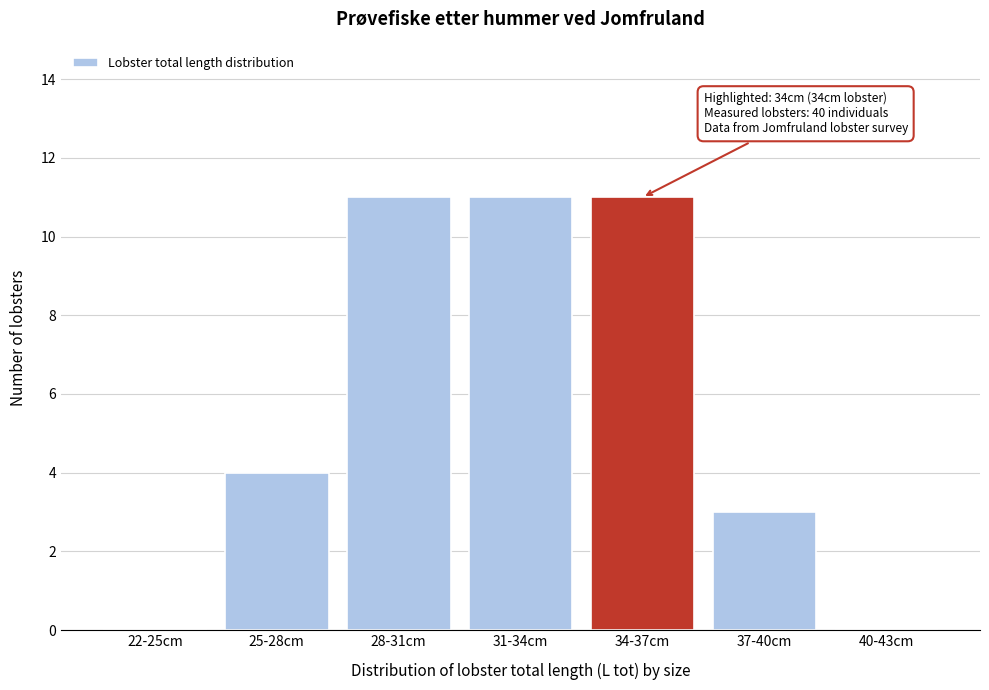

Reading right to left, list all the values displayed in this chart.

40-43cm=0	37-40cm=3	34-37cm=11	31-34cm=11	28-31cm=11	25-28cm=4	22-25cm=0